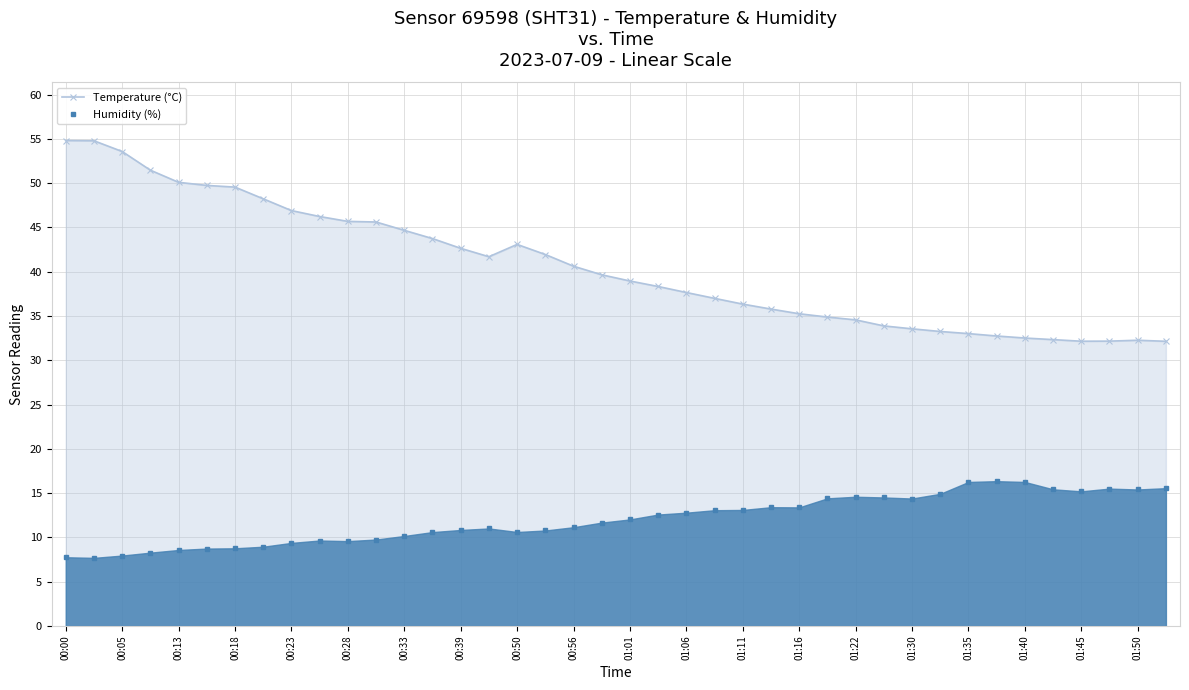

Rank the series by their average value, from highest to lowest.

Temperature (°C), Humidity (%)